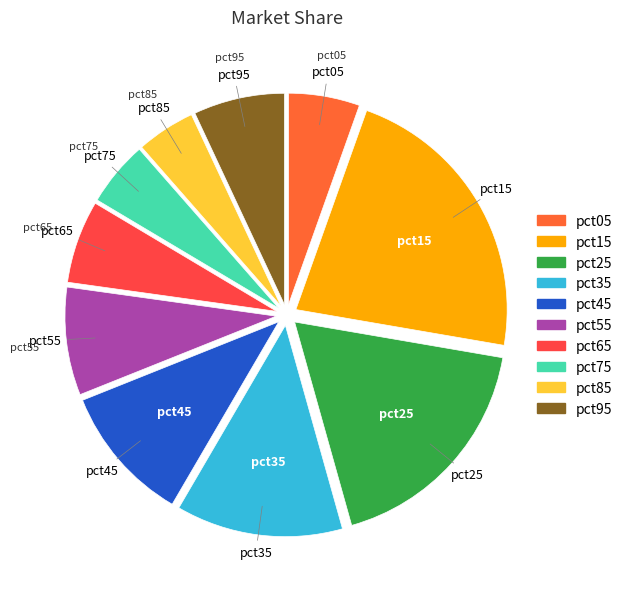

Which has a higher value, pct75 or pct15?

pct15